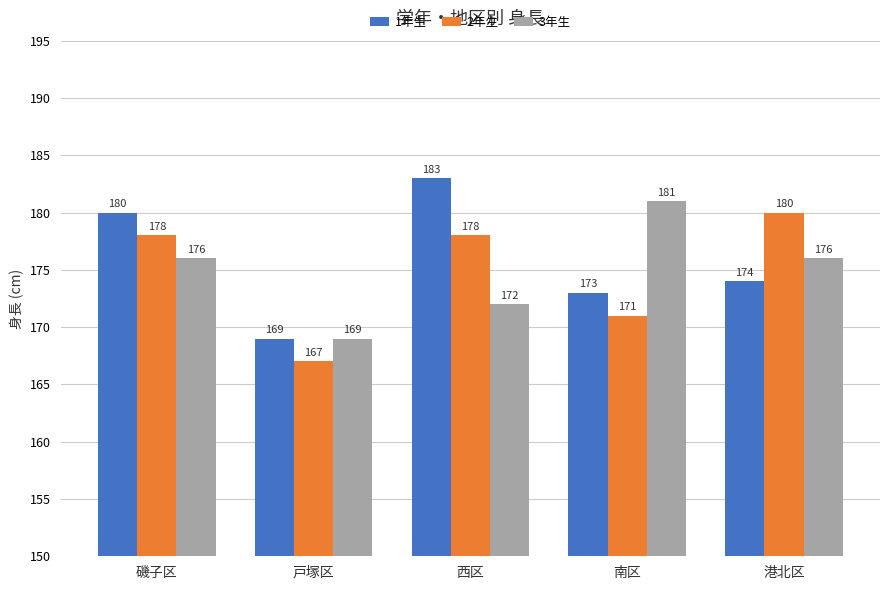

What is the sum of all 2年生 values?

874